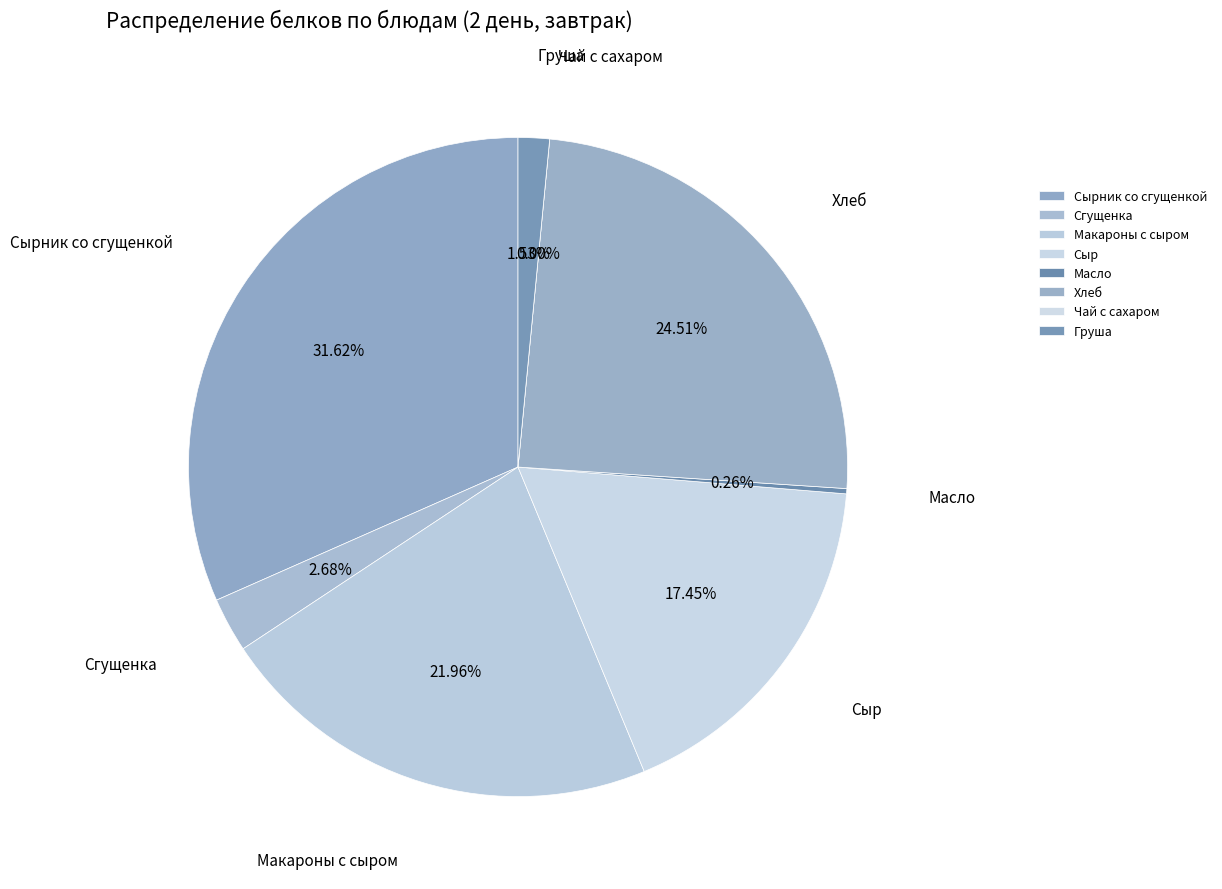

What is the change in value from Сырник со сгущенкой to Макароны с сыром?

-2.3